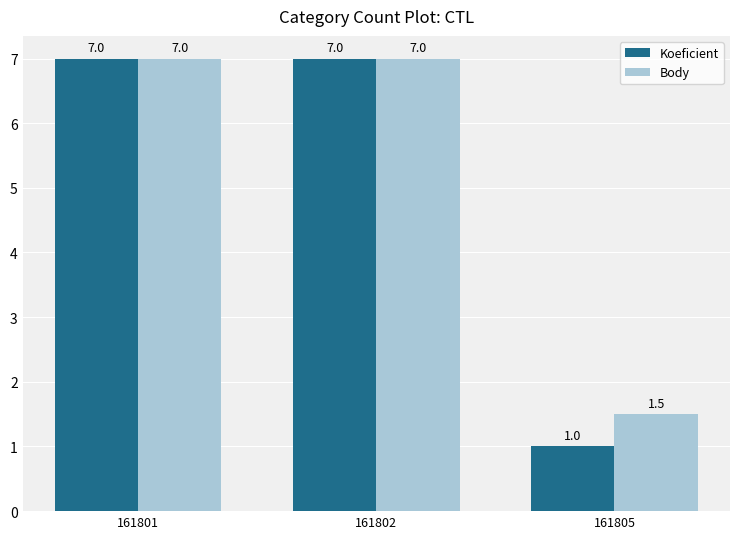

What is the approximate value of Body at 161801?

7.0